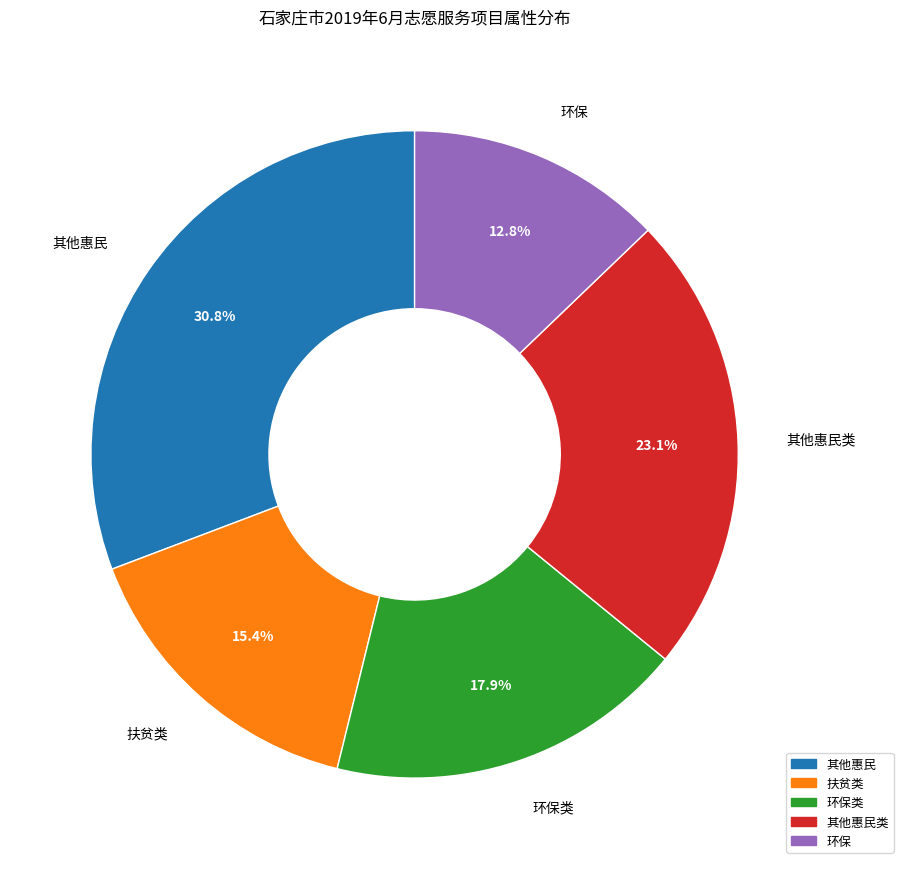

Which category has the smallest portion of the pie?

环保